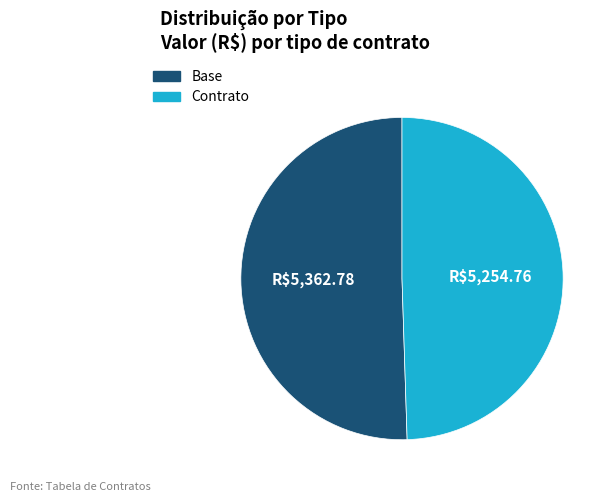

The Contrato slice represents 49% of the pie. True or false?

True